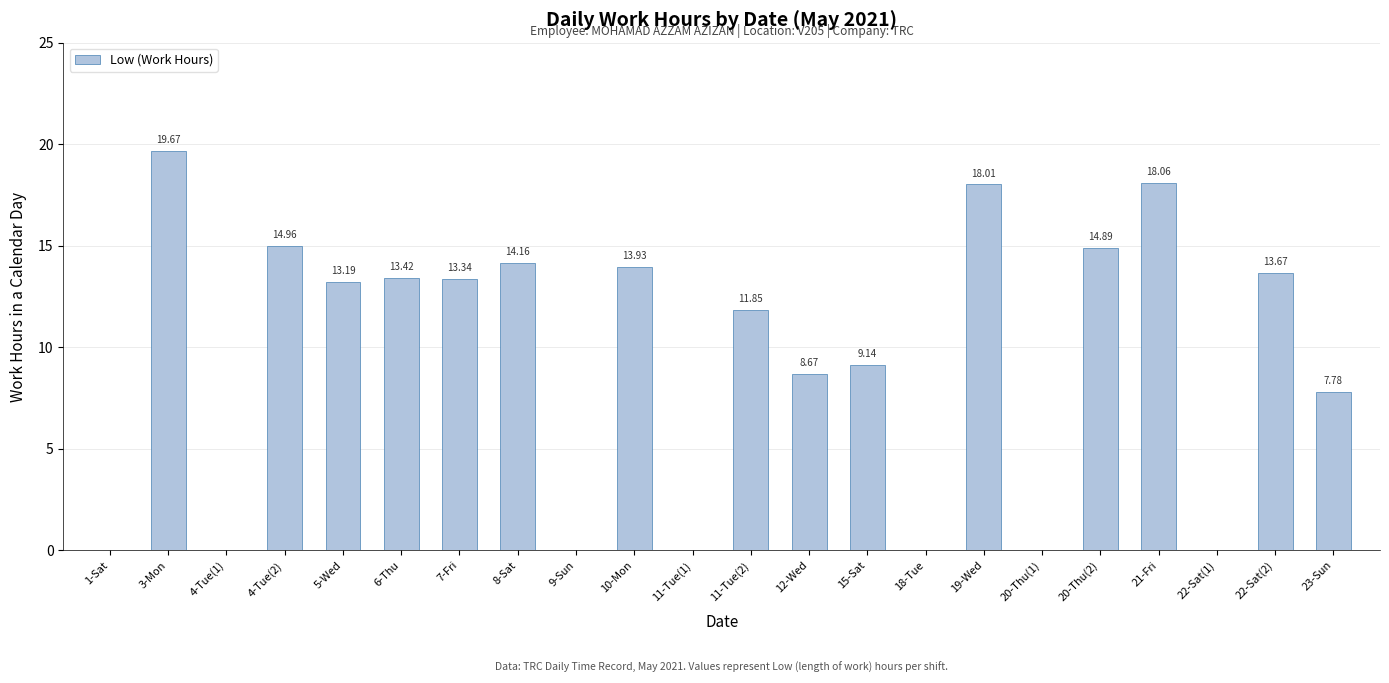

What is the sum of the values at 10-Mon and 11-Tue(1)?

13.9